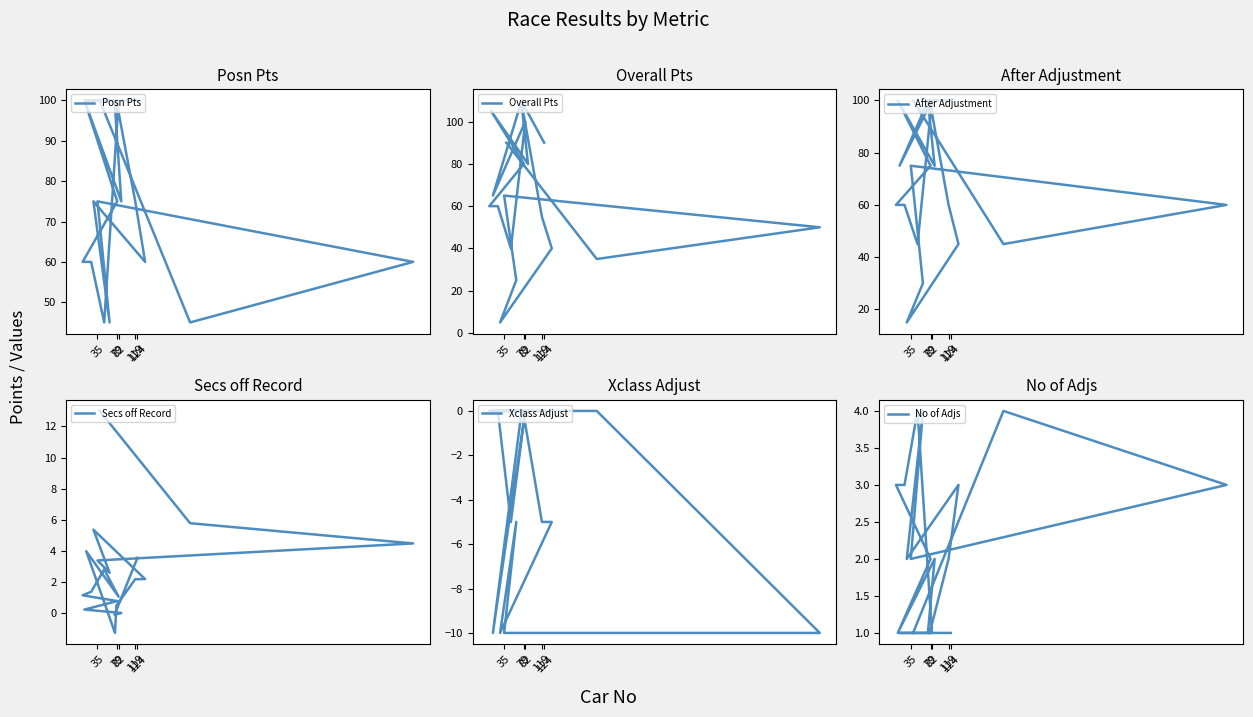

Reading left to right, list all the values displayed in this chart.

Posn Pts: 100.0	100.0	75.0	100.0	75.0	60.0	60.0	45.0	100.0	100.0	100.0	100.0	75.0	60.0	75.0	45.0	75.0	60.0	45.0	100.0
Overall Pts: 90.0	110.0	80.0	105.0	80.0	60.0	60.0	40.0	100.0	65.0	110.0	105.0	55.0	40.0	5.0	25.0	65.0	50.0	35.0	90.0
After Adjustment: 100.0	100.0	75.0	100.0	75.0	60.0	60.0	45.0	100.0	75.0	100.0	100.0	60.0	45.0	15.0	30.0	75.0	60.0	45.0	100.0
Secs off Record: 3.6	-0.1	0.0	0.2	0.8	1.2	1.4	2.8	1.1	4.0	-1.3	0.5	2.2	2.2	5.4	2.6	3.4	4.5	5.8	13.0
Xclass Adjust: 0.0	0.0	0.0	0.0	0.0	0.0	0.0	-5.0	0.0	-10.0	0.0	0.0	-5.0	-5.0	-10.0	-5.0	-10.0	-10.0	0.0	0.0
No of Adjs: 1.0	1.0	2.0	1.0	2.0	3.0	3.0	4.0	1.0	1.0	1.0	1.0	2.0	3.0	2.0	4.0	2.0	3.0	4.0	1.0